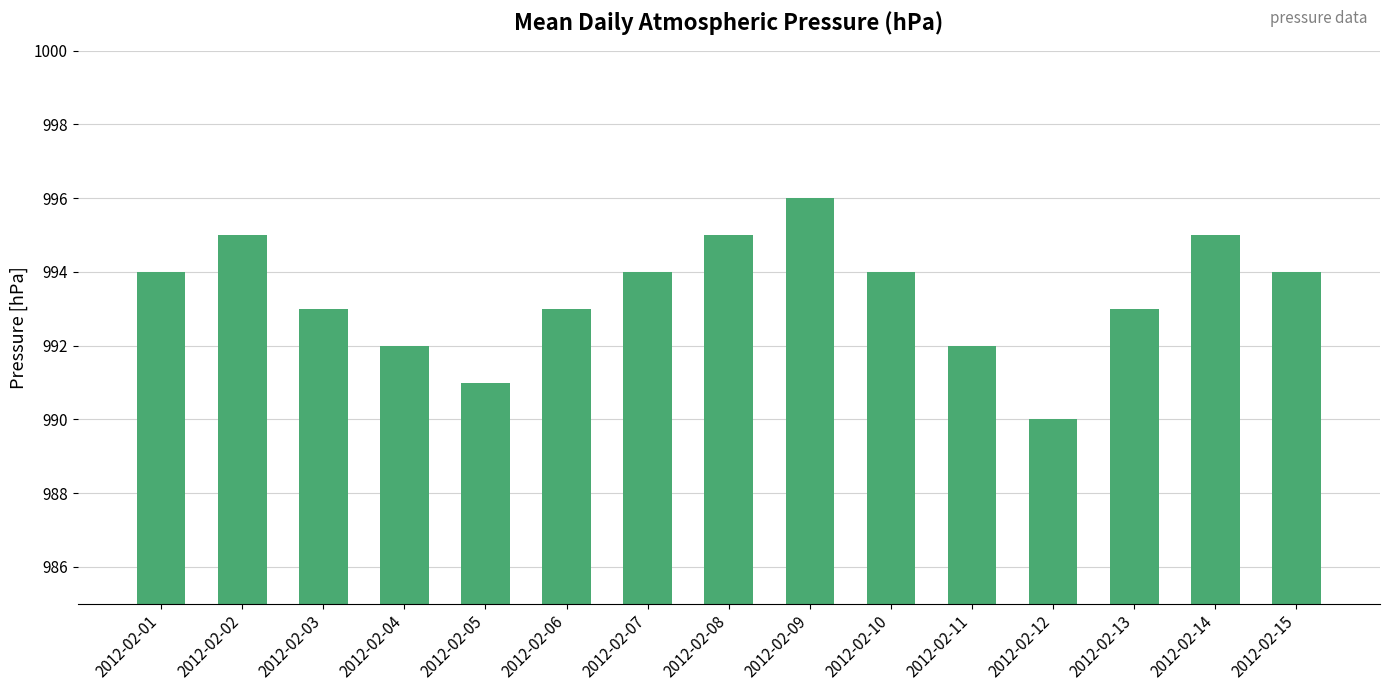

What is the minimum value shown in the chart?

990